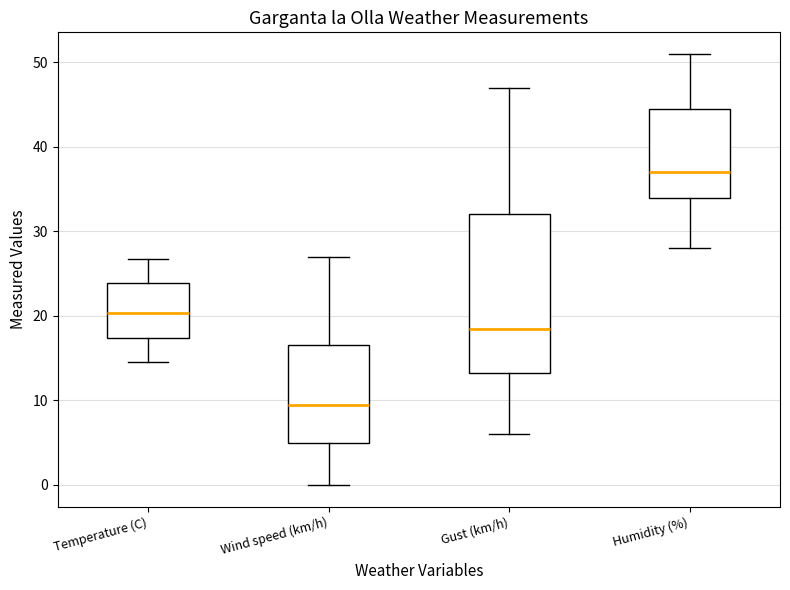

Which box is the tallest, from its lower edge to its upper edge?

Gust (km/h)